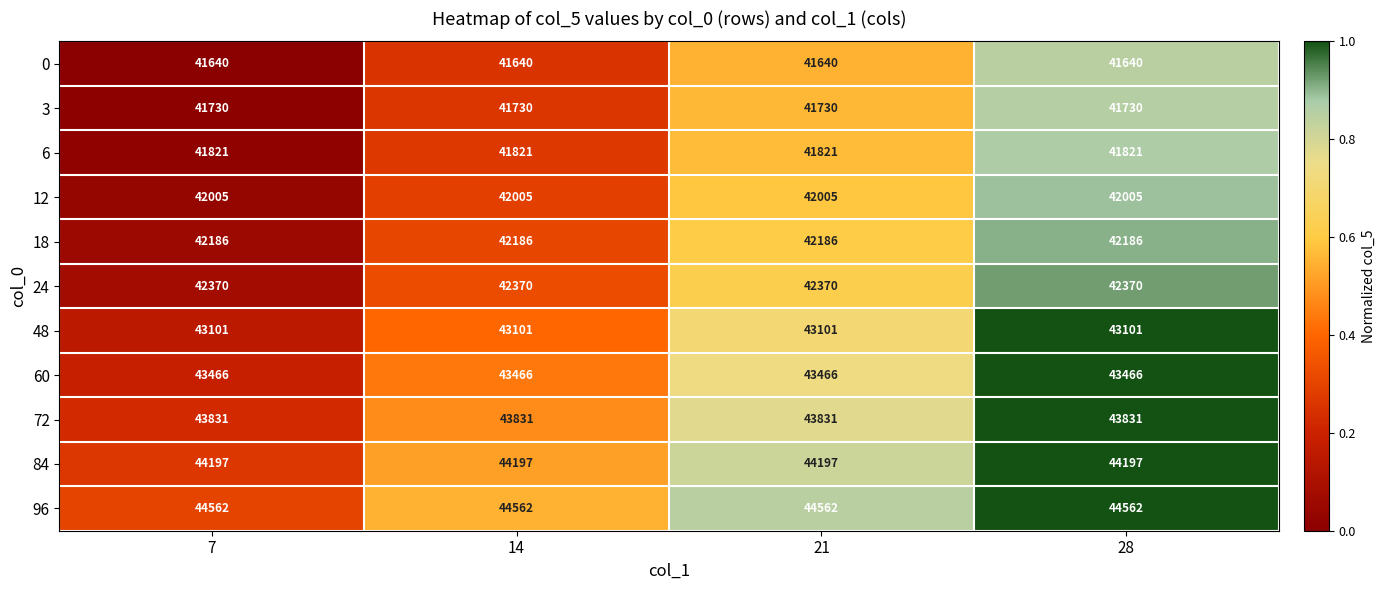

What is the average value of the 12 series?

42005